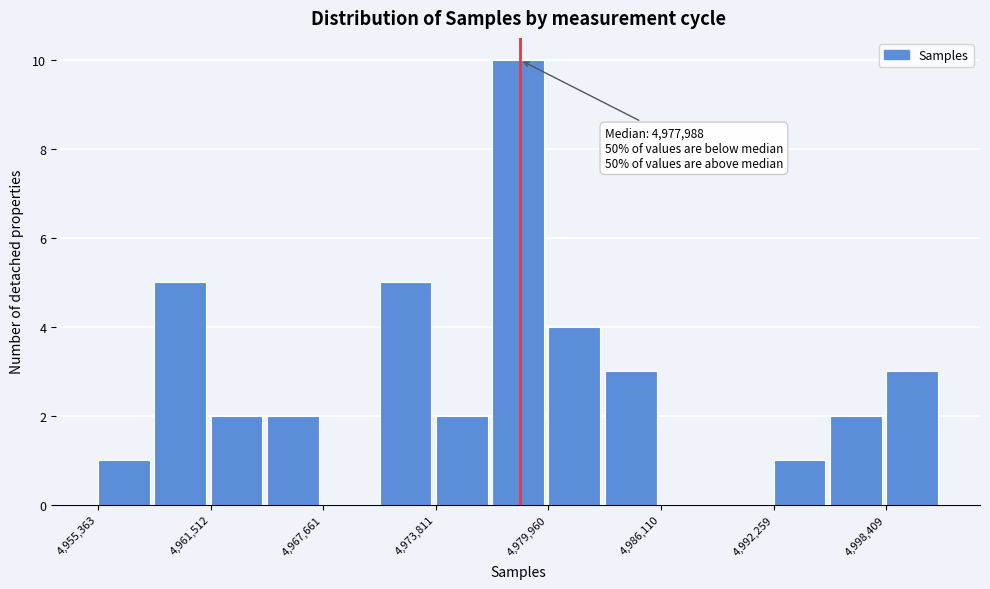

Read against the x-axis, roughly where is the centre of the tallest bar?

4978000